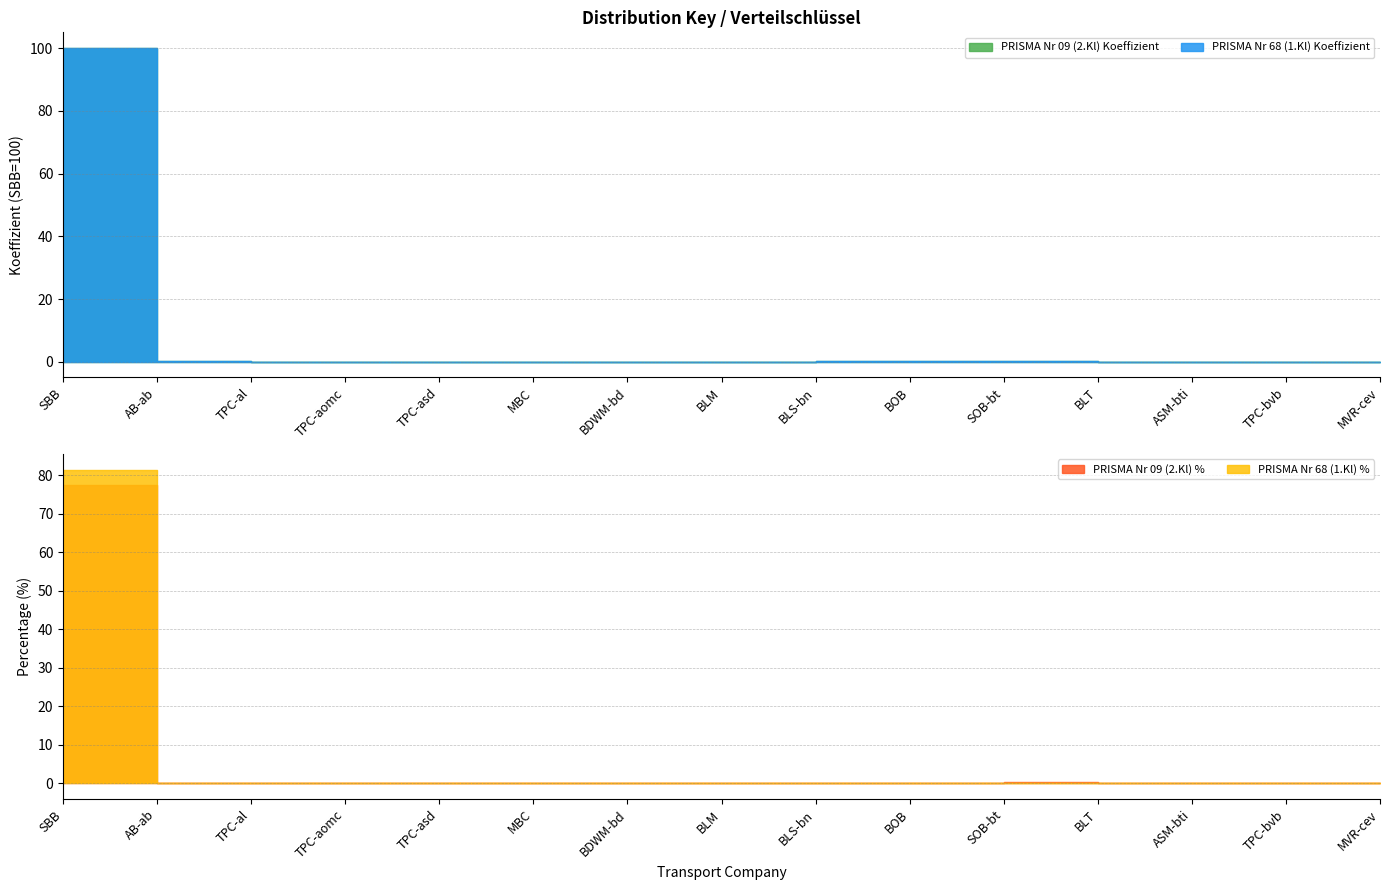

What are all the series names shown in the legend?

PRISMA Nr 09 (2.Kl) Koeffizient, PRISMA Nr 09 (2.Kl) %, PRISMA Nr 68 (1.Kl) Koeffizient, PRISMA Nr 68 (1.Kl) %